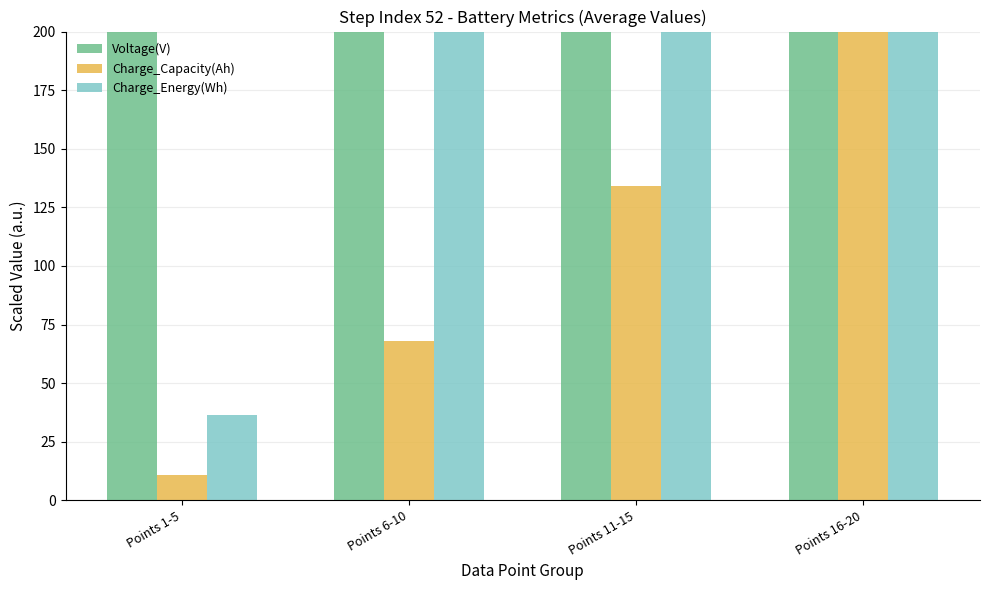

At Points 16-20, list the series in order from largest to smallest.

Voltage(V), Charge_Energy(Wh), Charge_Capacity(Ah)